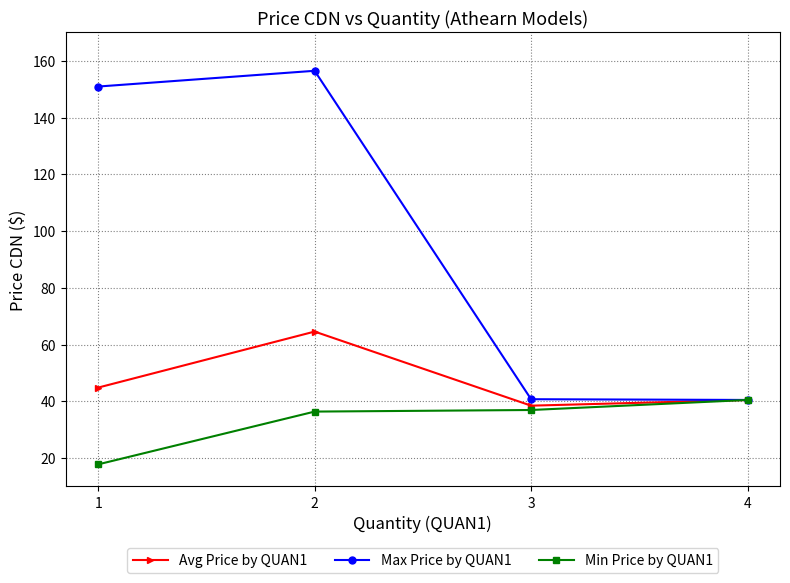

How many lines are shown in the chart?

3